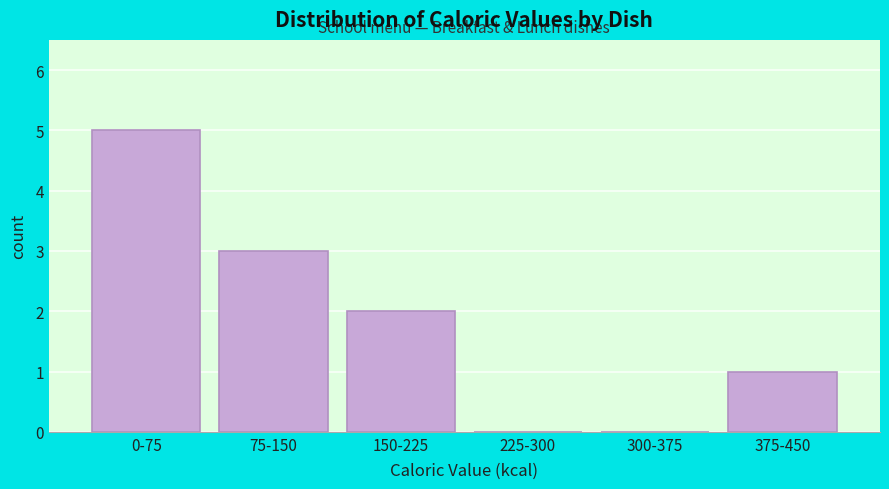

Reading left to right, extract all data points from this chart.

0-75=5	75-150=3	150-225=2	225-300=0	300-375=0	375-450=1